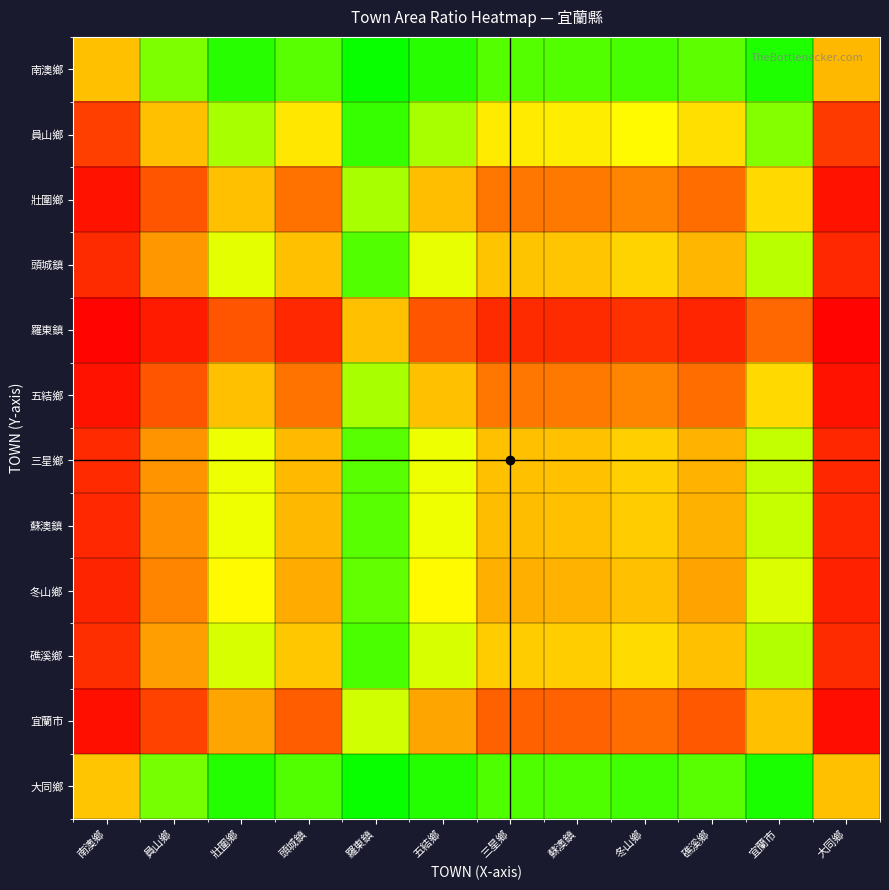

List the series in order of their peak value, highest first.

大同鄉, 南澳鄉, 員山鄉, 礁溪鄉, 頭城鎮, 三星鄉, 蘇澳鎮, 冬山鄉, 五結鄉, 壯圍鄉, 宜蘭市, 羅東鎮